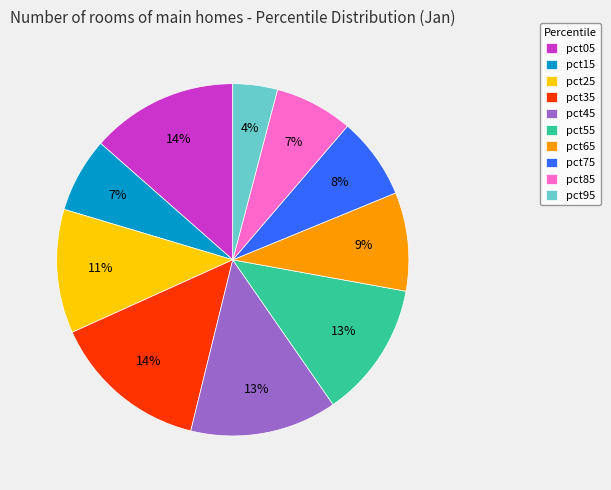

Count the number of slices in the pie.

10